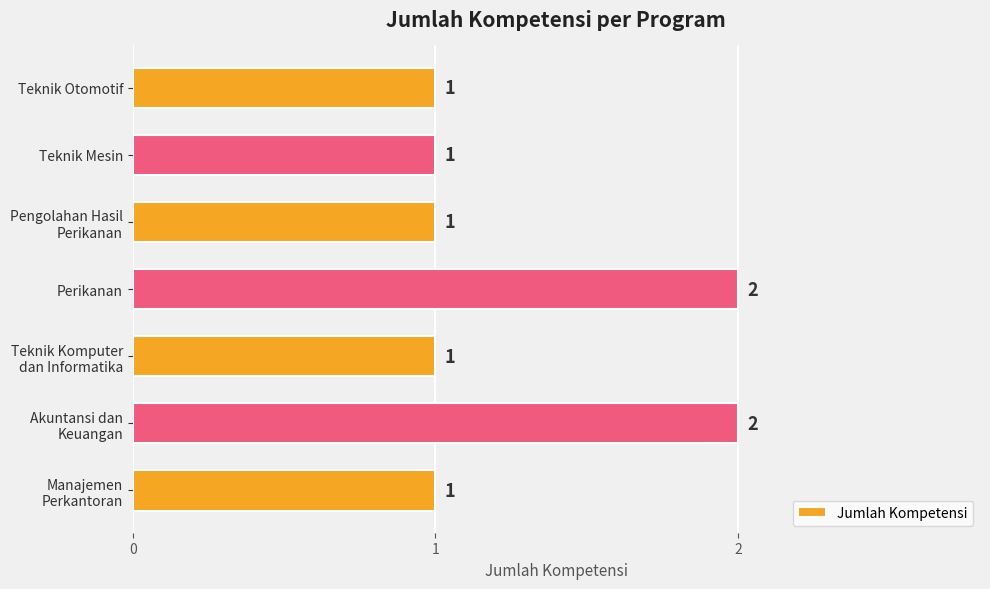

Reading bottom to top, extract all data points from this chart.

1	2	1	2	1	1	1